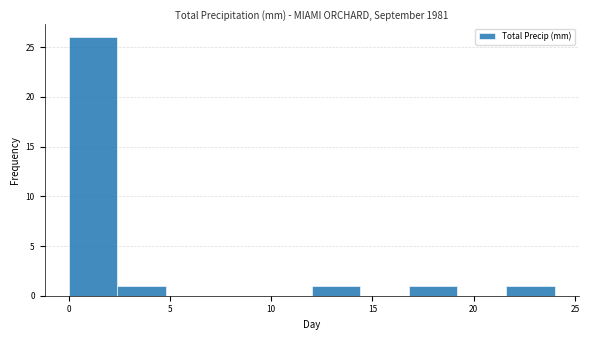

Reading left to right, list every bar in this chart as the range it spans on the x-axis followed by its height. Neither the bar edges nor the heights are printed on the chart, so give them approximately, as read against the axes.

0.0 to 2.4: 26
2.4 to 4.8: 1
4.8 to 7.2: 0
7.2 to 9.6: 0
9.6 to 12.0: 0
12.0 to 14.4: 1
14.4 to 16.8: 0
16.8 to 19.2: 1
19.2 to 21.6: 0
21.6 to 24.0: 1